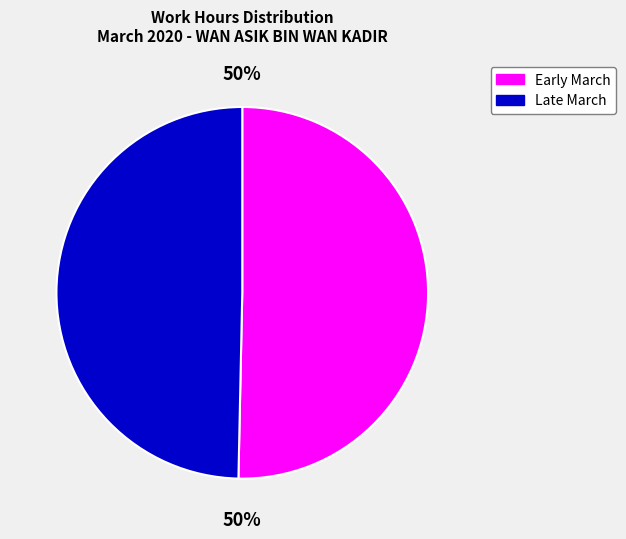

To the nearest percent, what is the average slice percentage?

50%